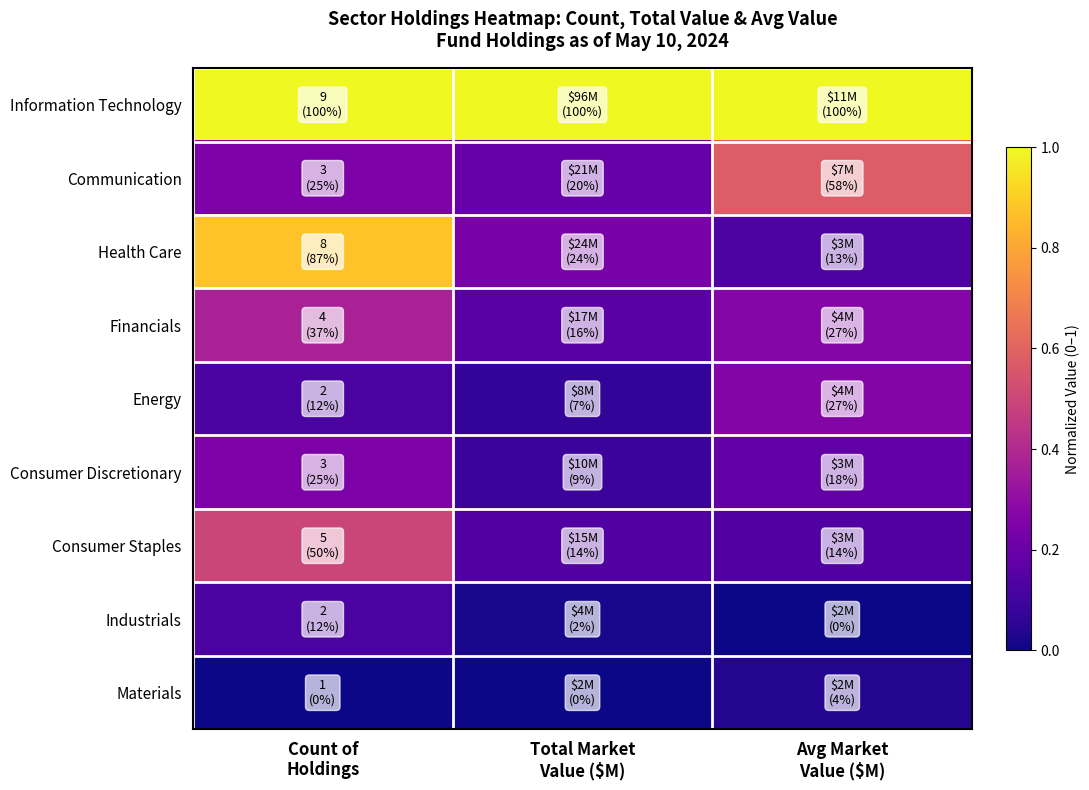

At how many categories does at least one series exceed 0?

3